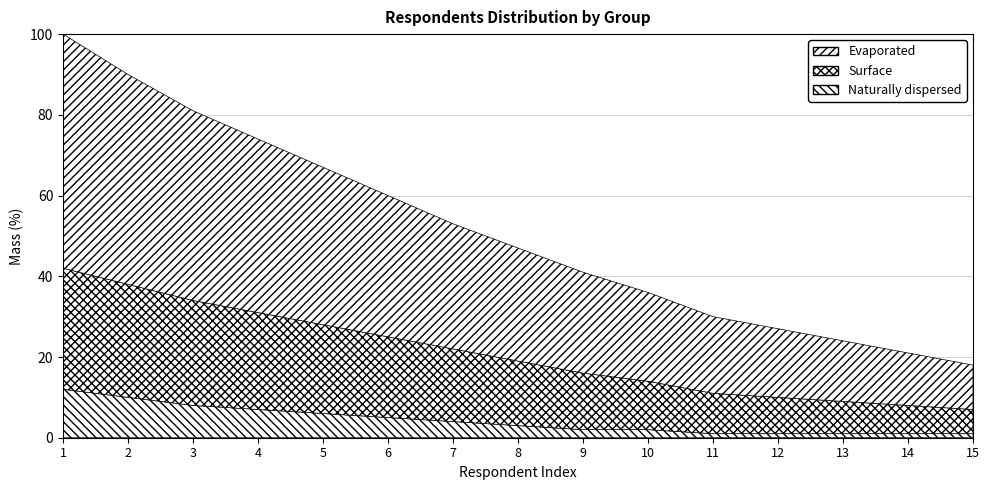

Read the Surface value at 8, to the nearest 5.

15